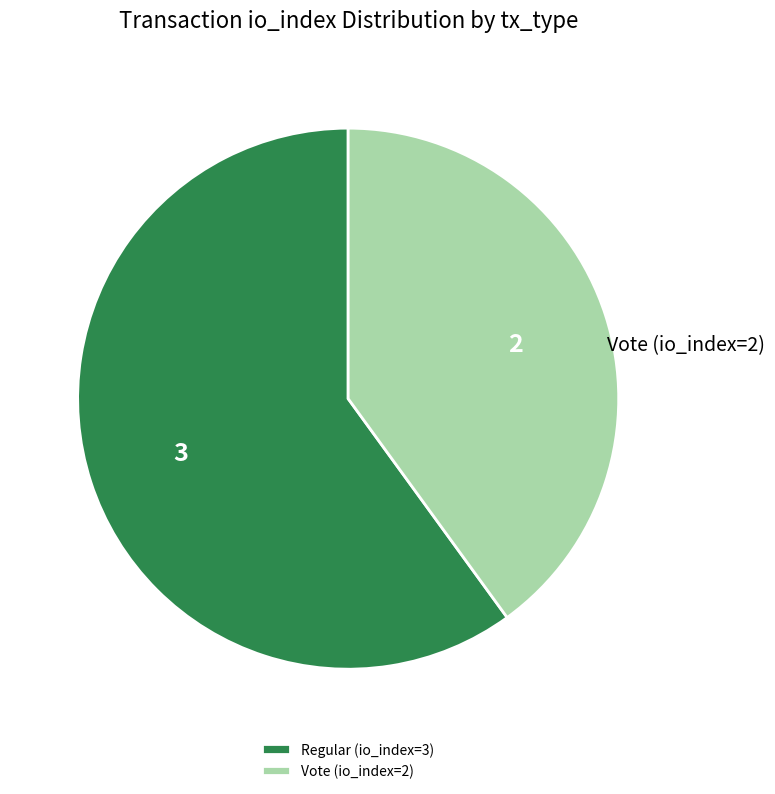

Does Vote (io_index=2) represent more than half of the total?

No